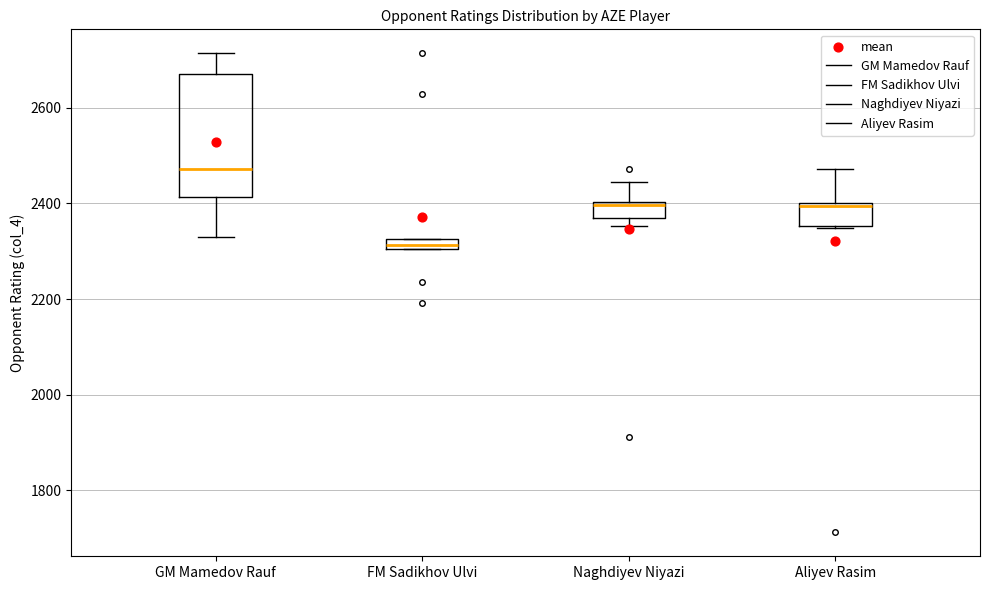

Comparing the boxes themselves (not the whiskers), which one is the tallest?

GM Mamedov Rauf